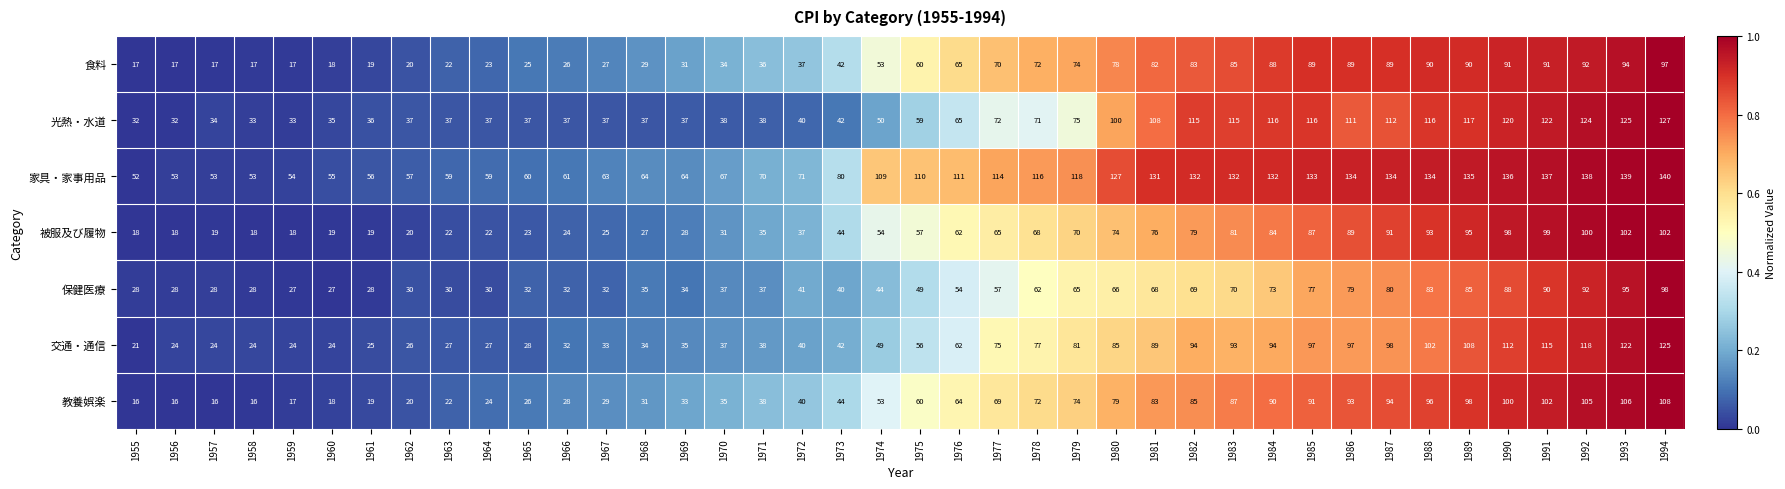

At which category is the sum across all series the highest?

1994